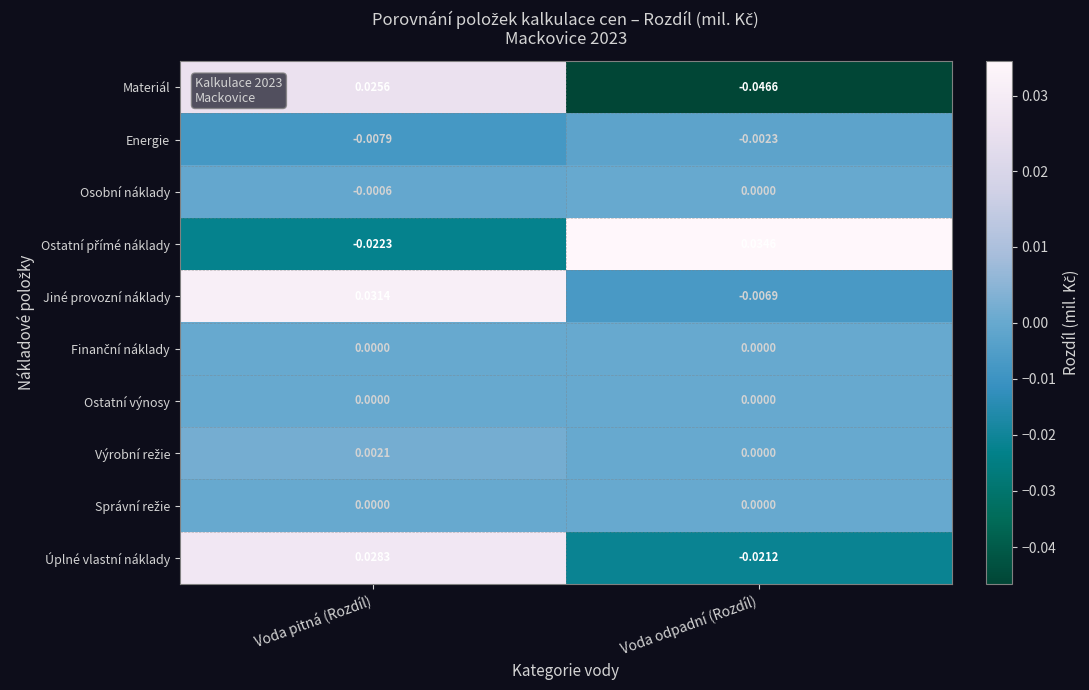

At which label does Úplné vlastní náklady reach its minimum?

Voda odpadní (Rozdíl)